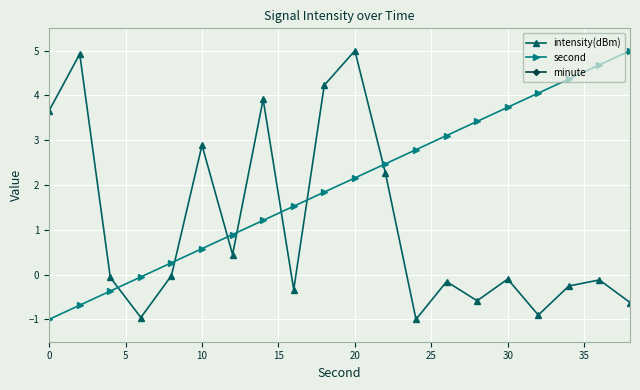

True or false: second has a value of -0.5 at 0.

False